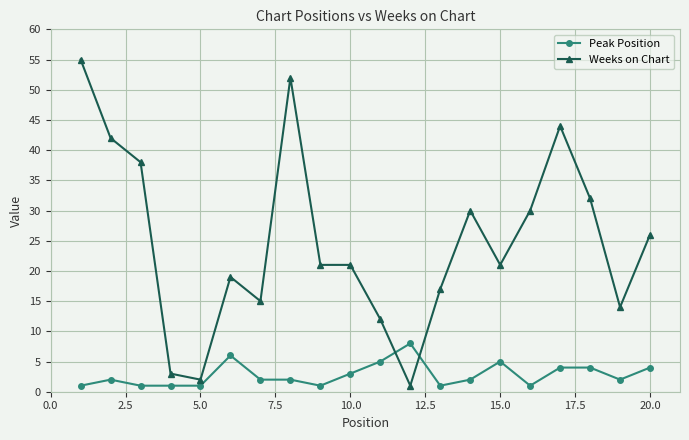

Reading left to right, transcribe all the data shown in this chart.

Peak Position: 1	2	1	1	1	6	2	2	1	3	5	8	1	2	5	1	4	4	2	4
Weeks on Chart: 55	42	38	3	2	19	15	52	21	21	12	1	17	30	21	30	44	32	14	26